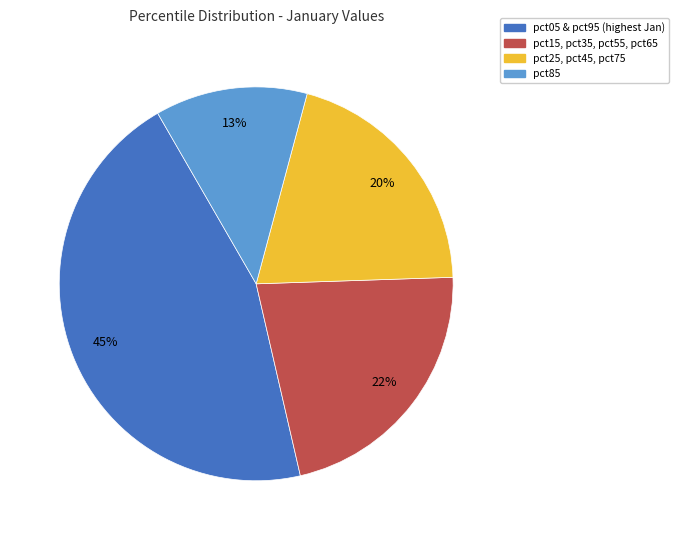

How many slices are in this pie chart?

4